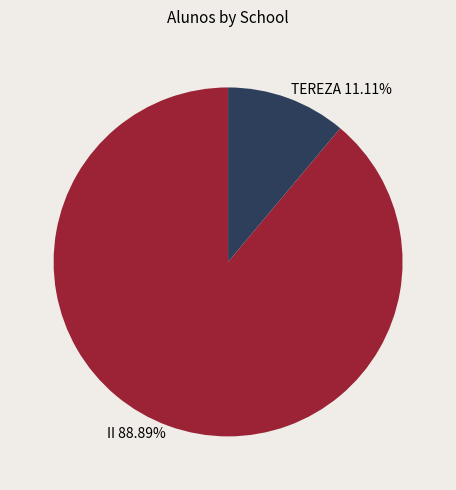

How many slices are in this pie chart?

2